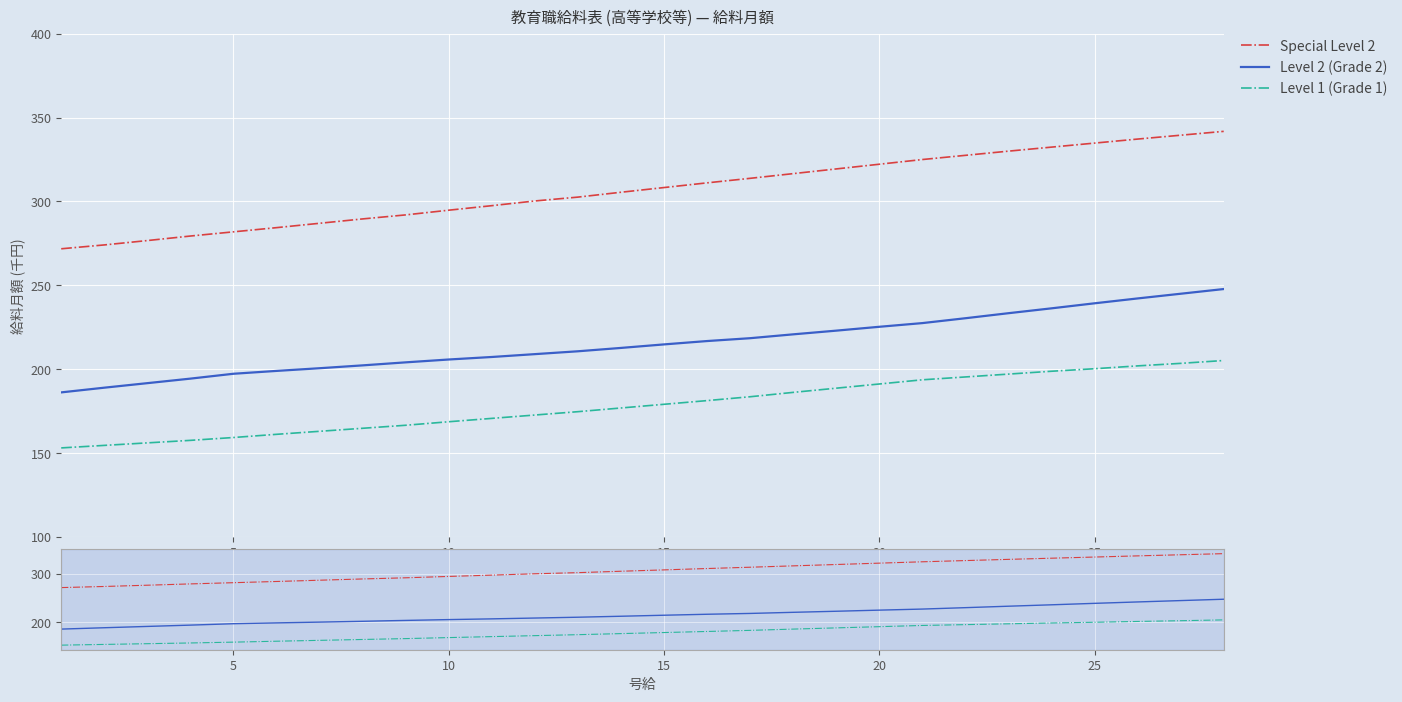

True or false: Level 2 (Grade 2) and Special Level 2 intersect in this chart.

False